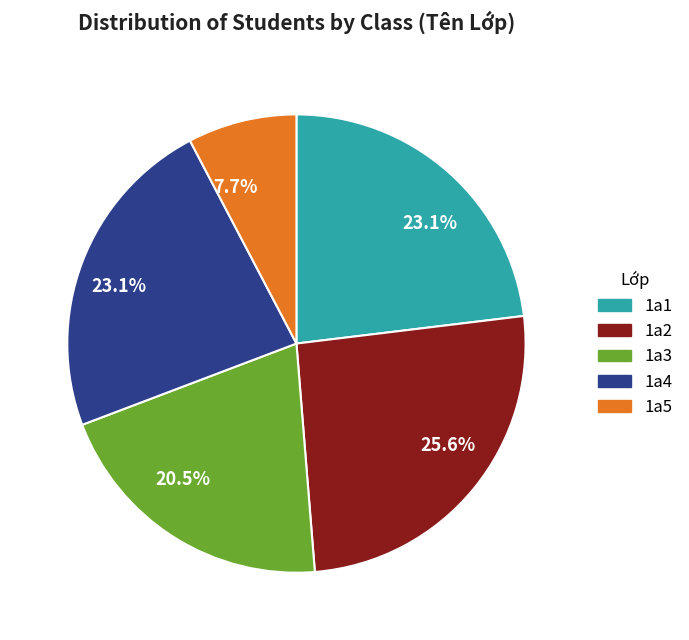

Is there a majority slice in this chart?

No